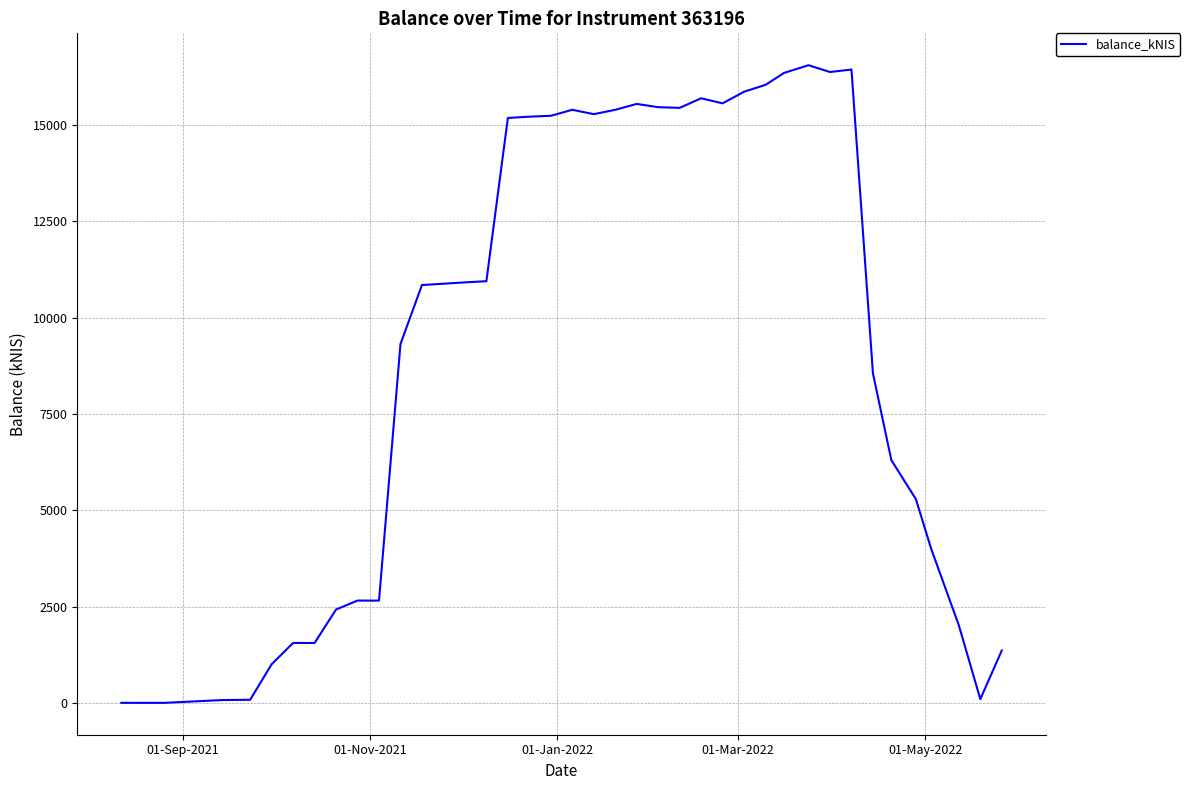

What is the greatest value displayed?

16552.9